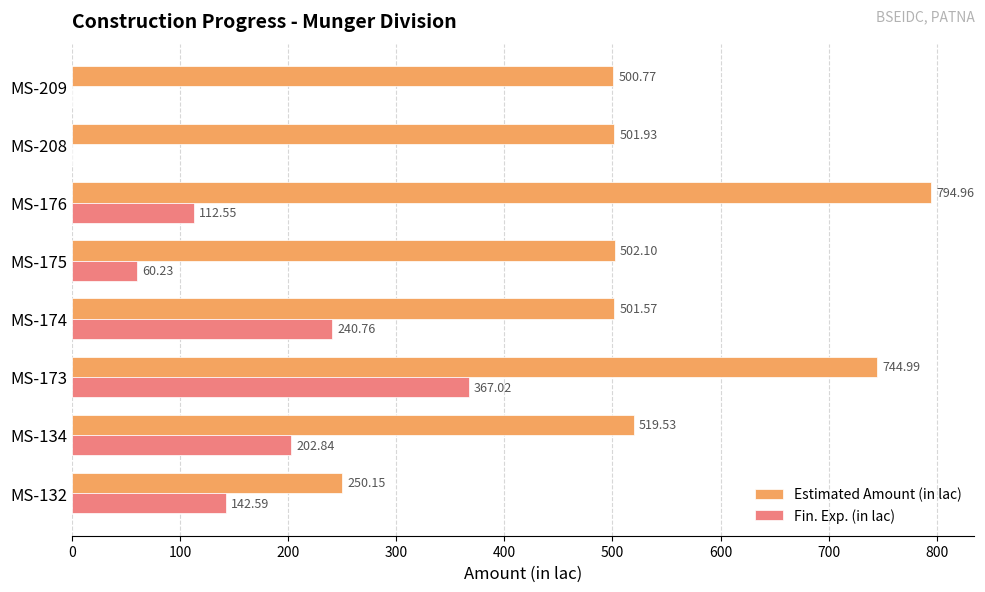

What is the sum of the Estimated Amount (in lac) values at MS-174 and MS-208?

1003.5